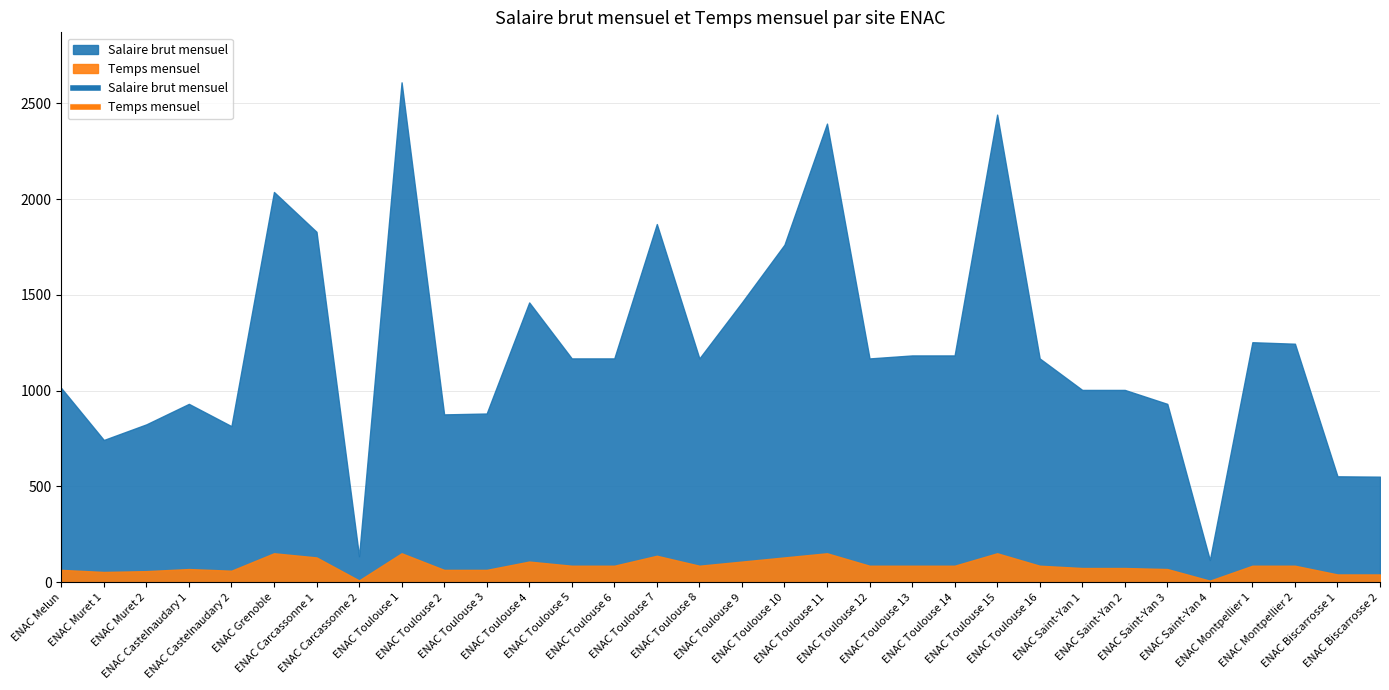

How many series are shown in this chart?

2